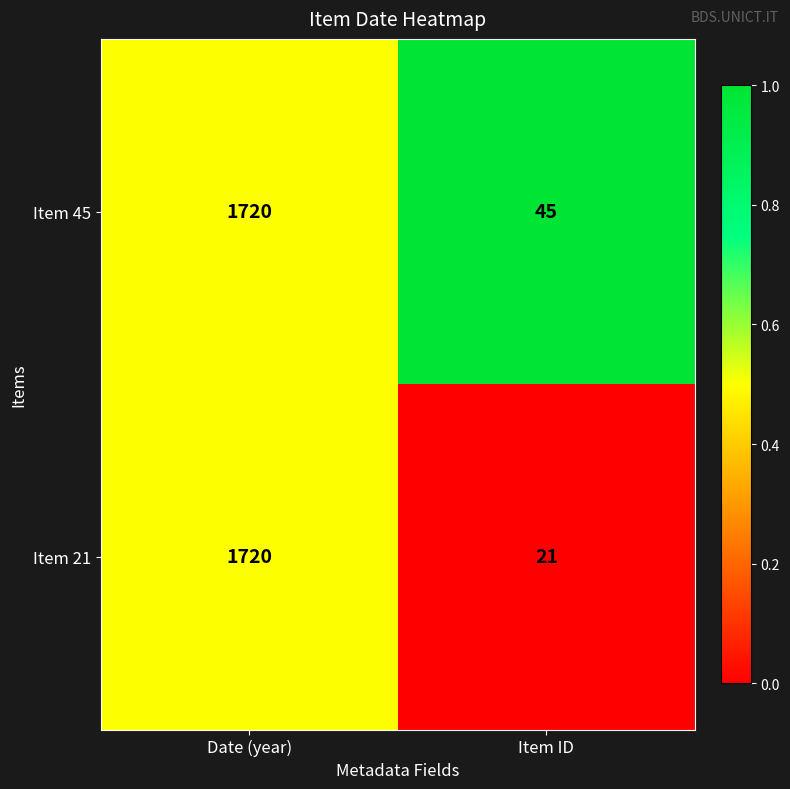

Reading right to left, extract all data points from this chart.

Item 45: Item ID=45	Date (year)=1720
Item 21: Item ID=21	Date (year)=1720